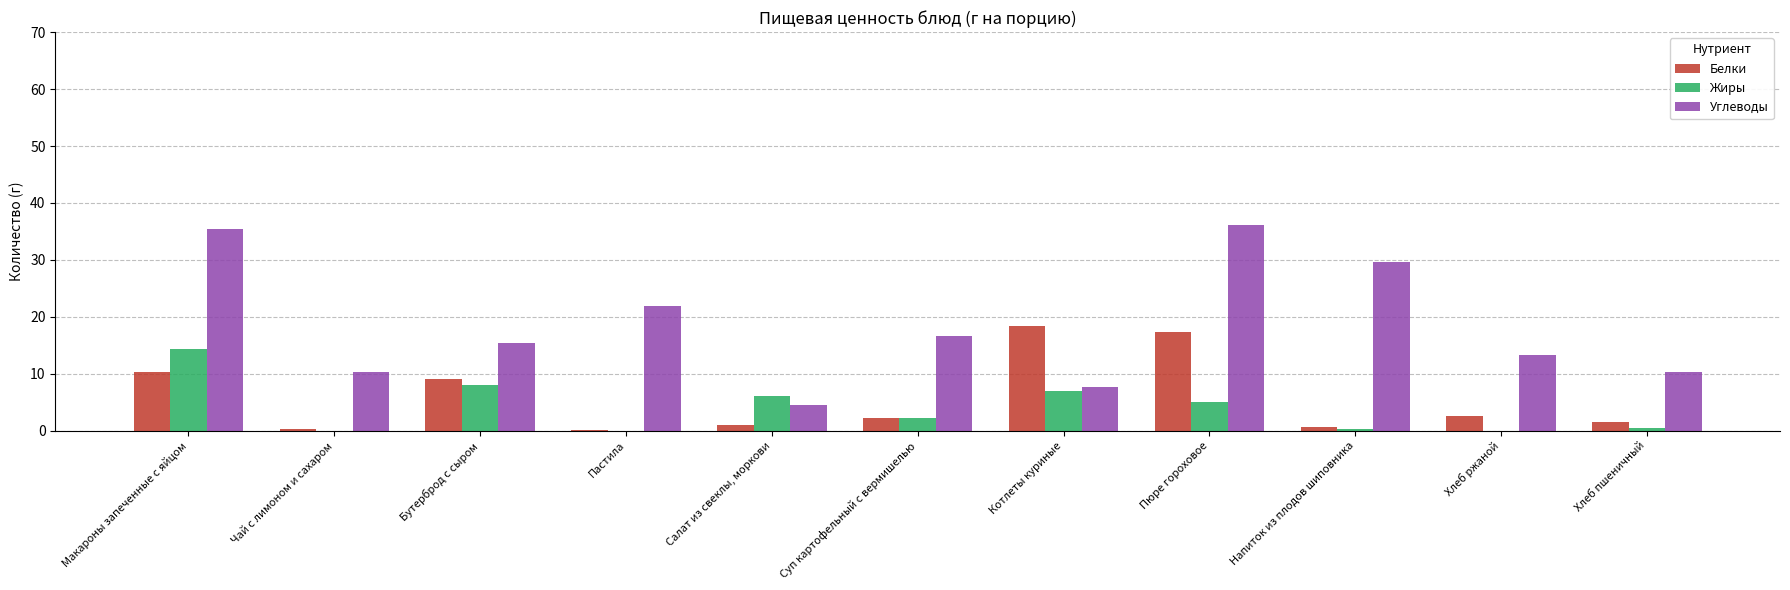

What is the greatest value displayed?

36.1